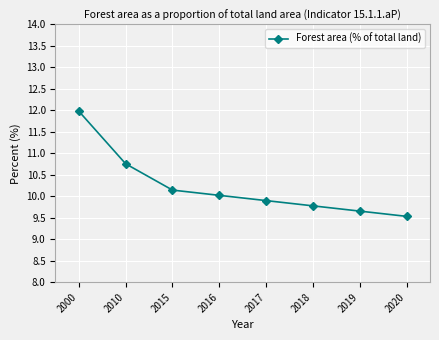

What is the ratio of the value at 2016 to the value at 2017?

1.0